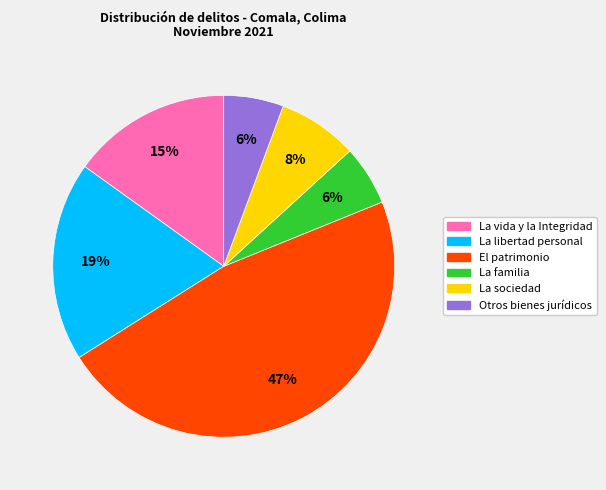

Between Otros bienes jurídicos and La vida y la Integridad, which is larger?

La vida y la Integridad